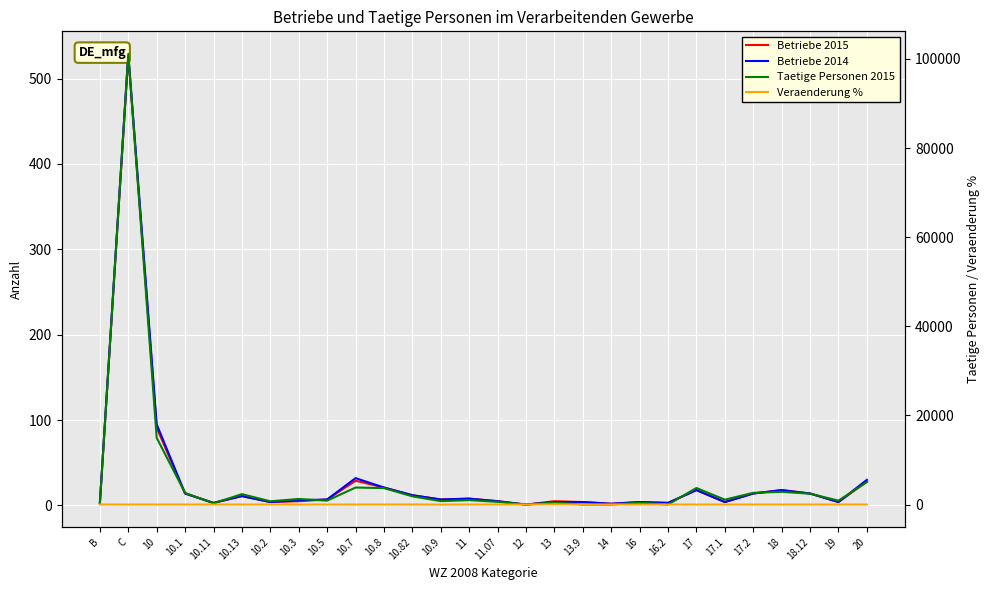

True or false: Betriebe 2014 has a value of 3.0 at 16.2.

True